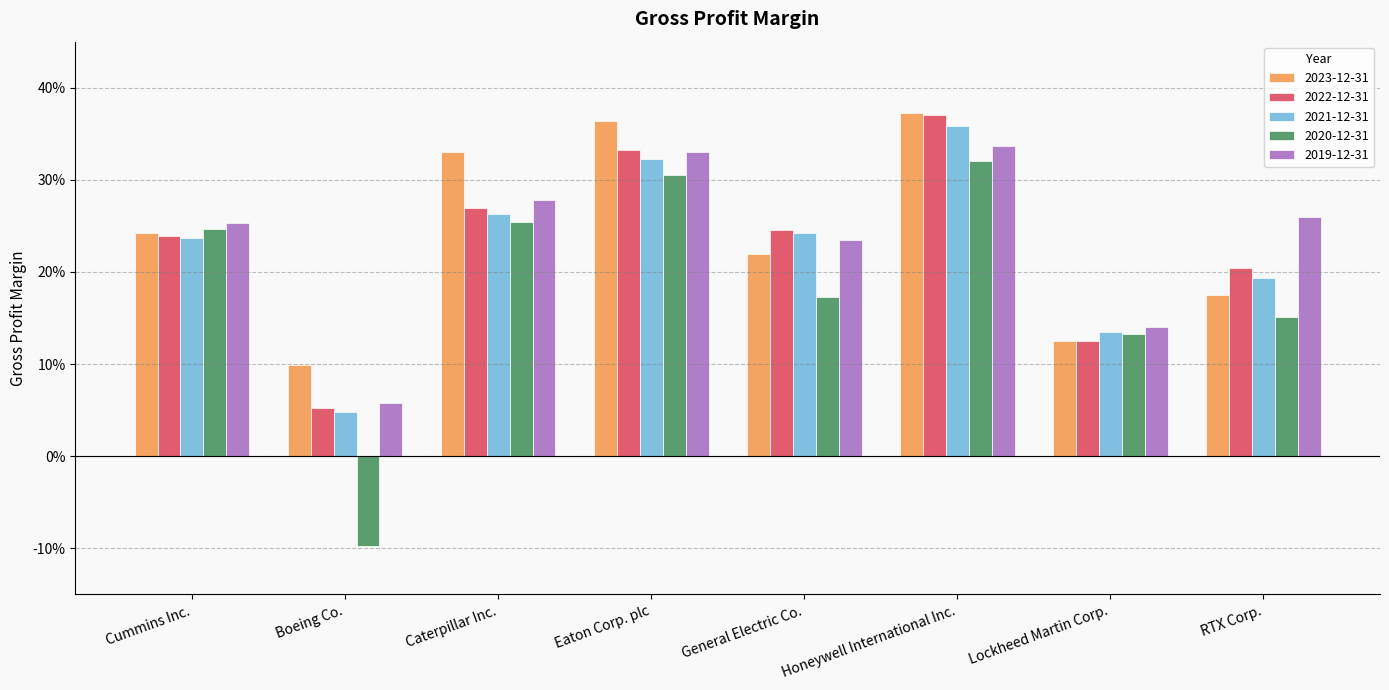

The 2020-12-31 series shows 0.2 at Cummins Inc.. True or false?

True